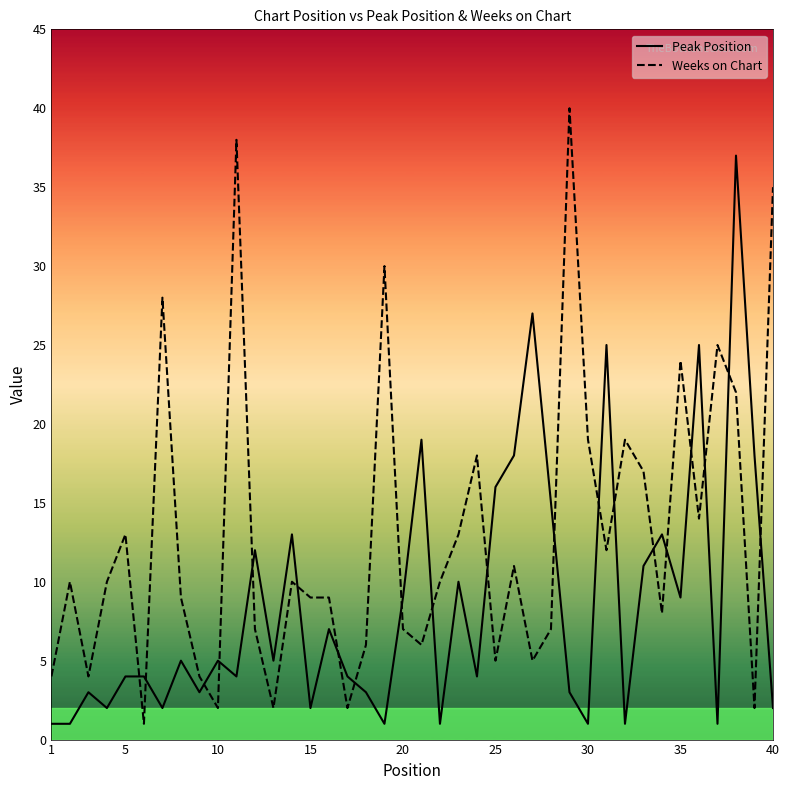

How many intersections are there between Weeks on Chart and Peak Position?

20